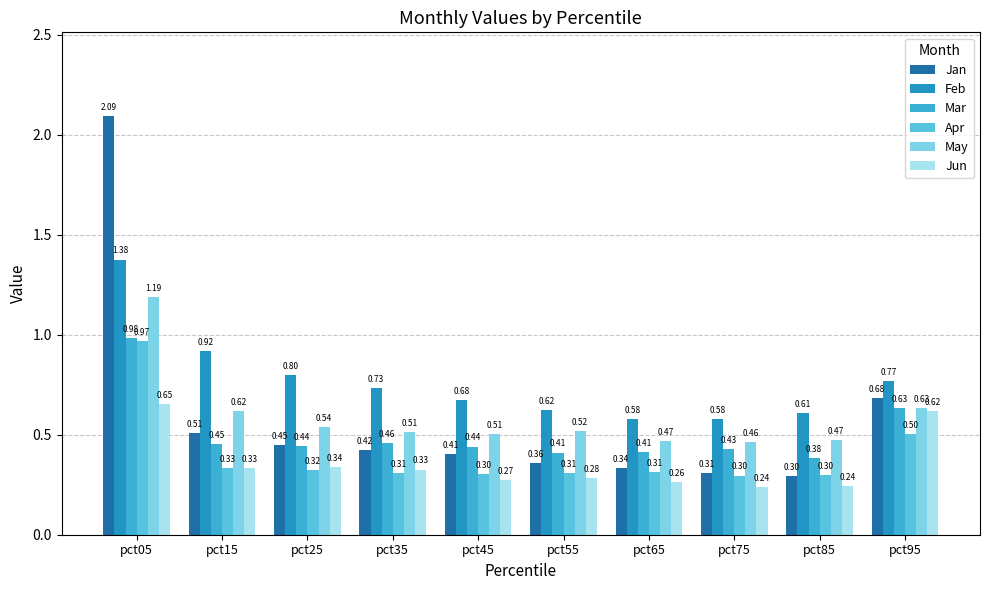

Which category has the lowest value in the Apr series?

pct75